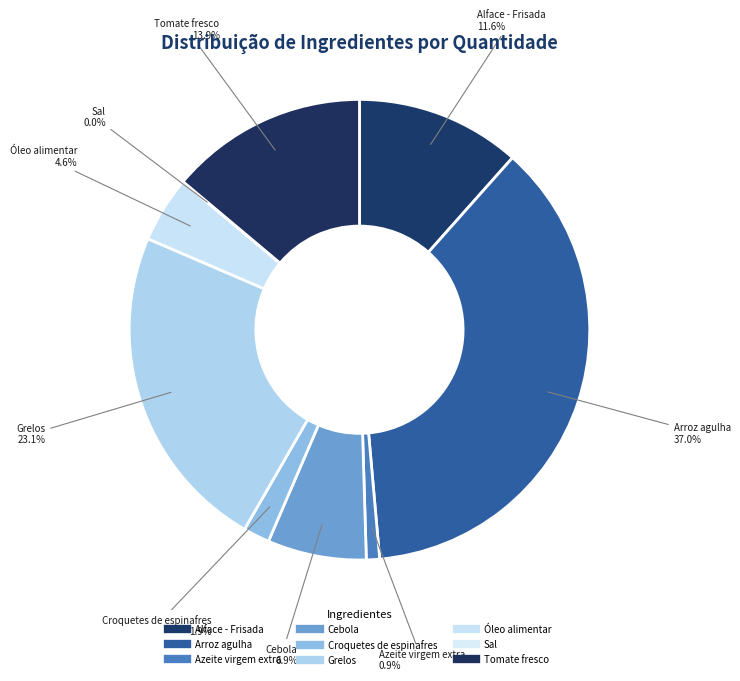

To the nearest percent, what is the average slice percentage?

11%